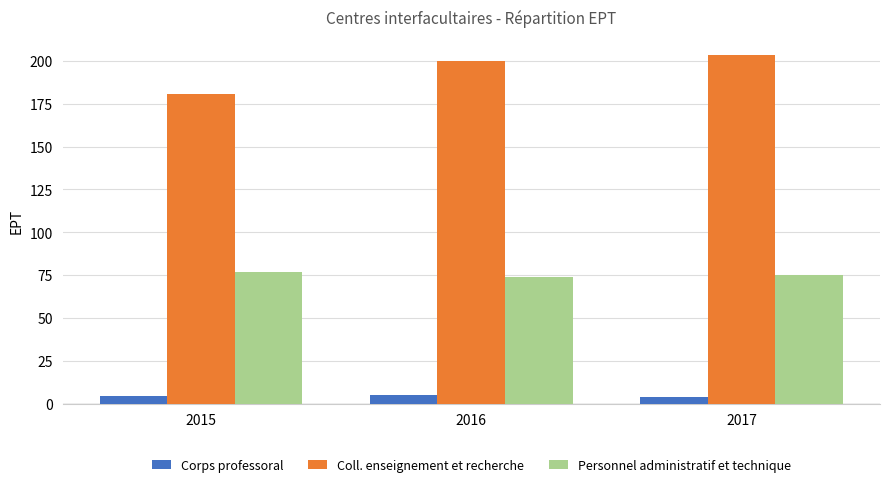

How many groups of bars are there?

3